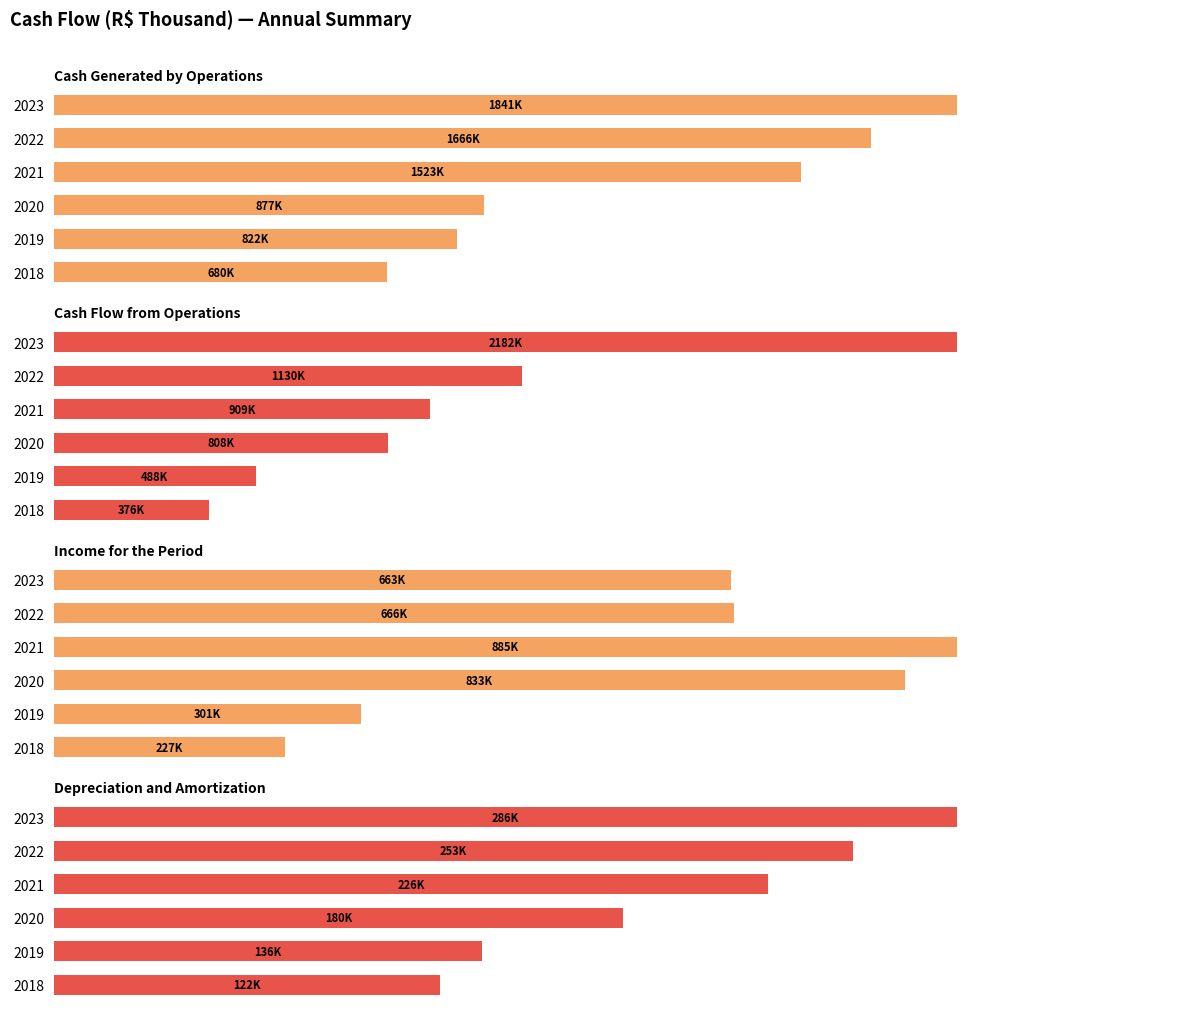

Which series has the largest total across all categories?

Cash Generated by Operations